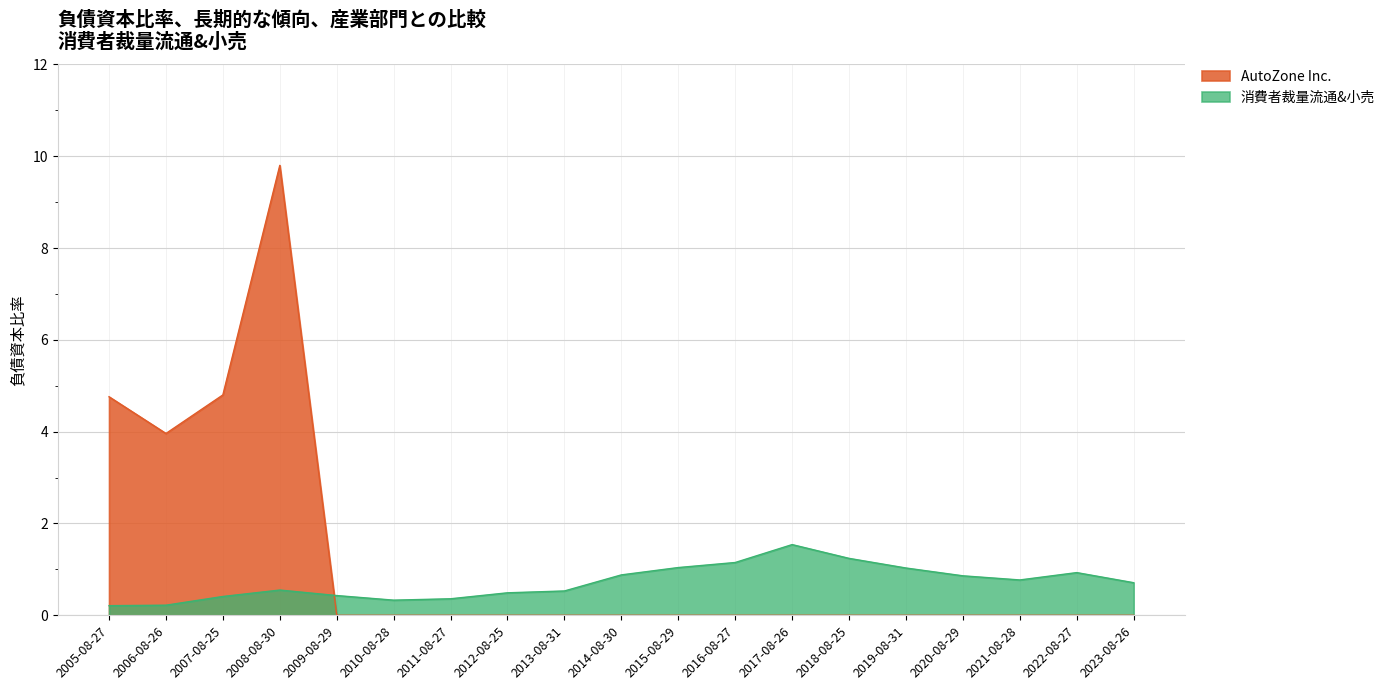

Reading left to right, list all the values displayed in this chart.

AutoZone Inc.: 2005-08-27=4.8	2006-08-26=4.0	2007-08-25=4.8	2008-08-30=9.8	2009-08-29=0.0	2010-08-28=0.0	2011-08-27=0.0	2012-08-25=0.0	2013-08-31=0.0	2014-08-30=0.0	2015-08-29=0.0	2016-08-27=0.0	2017-08-26=0.0	2018-08-25=0.0	2019-08-31=0.0	2020-08-29=0.0	2021-08-28=0.0	2022-08-27=0.0	2023-08-26=0.0
消費者裁量流通&小売: 2005-08-27=0.2	2006-08-26=0.2	2007-08-25=0.4	2008-08-30=0.6	2009-08-29=0.4	2010-08-28=0.3	2011-08-27=0.4	2012-08-25=0.5	2013-08-31=0.5	2014-08-30=0.9	2015-08-29=1.0	2016-08-27=1.1	2017-08-26=1.5	2018-08-25=1.2	2019-08-31=1.0	2020-08-29=0.9	2021-08-28=0.8	2022-08-27=0.9	2023-08-26=0.7